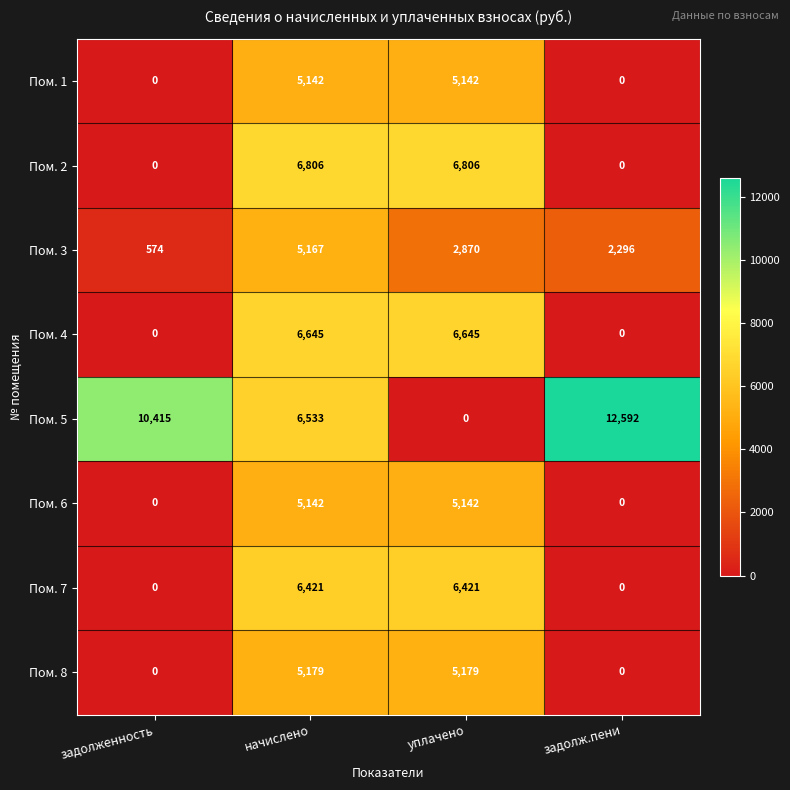

Which series has the largest total across all categories?

Пом. 5